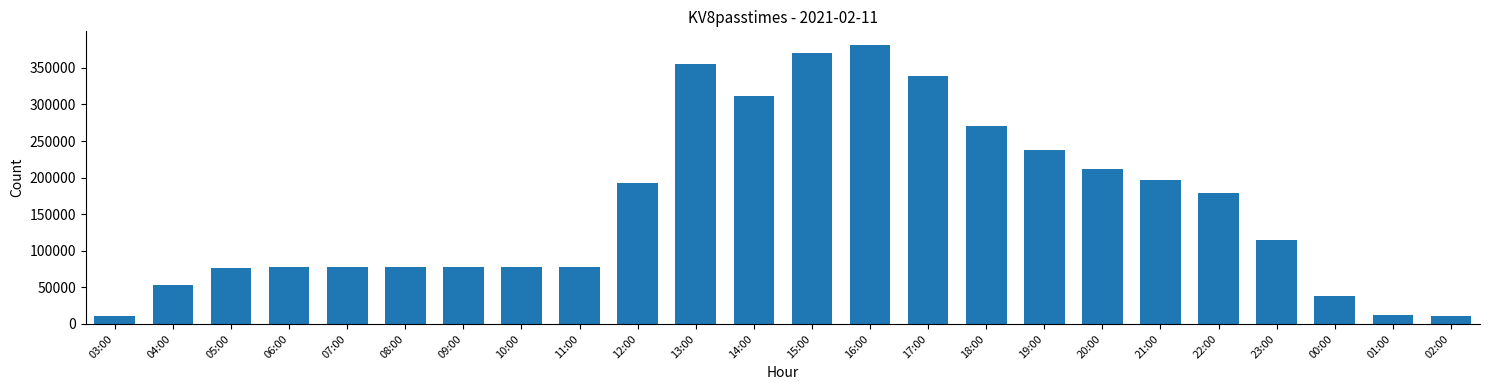

What is the value of the 22nd bar from the left?

38504